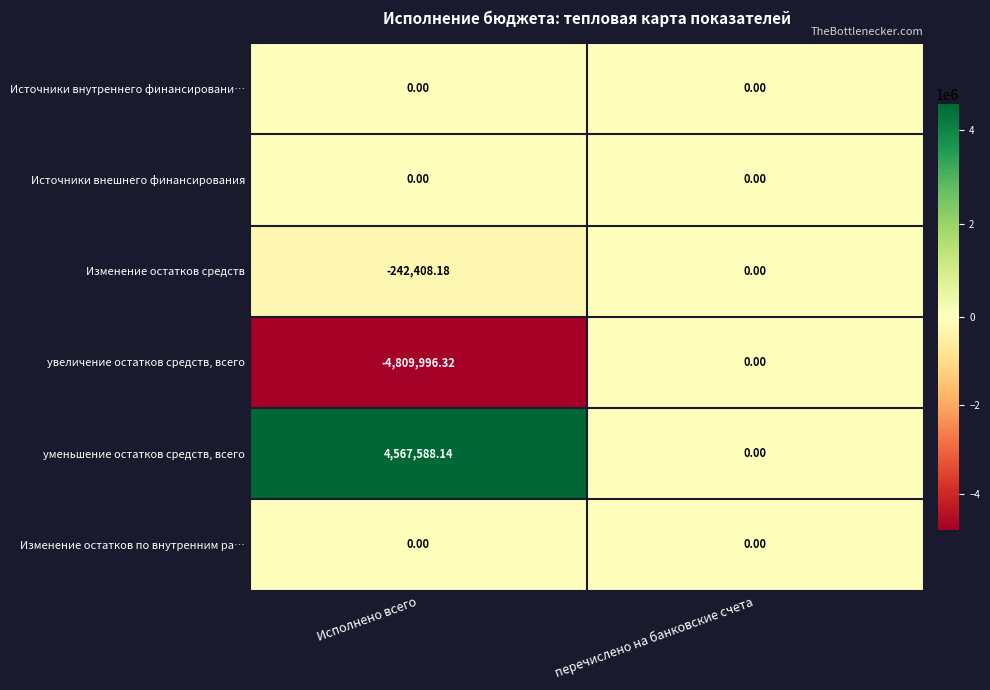

Where does the уменьшение остатков средств, всего series first go above 4567588?

Исполнено всего